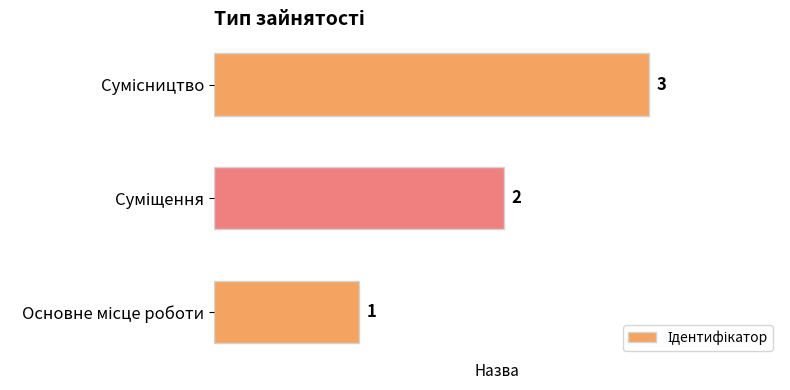

What is the sum of all values?

6